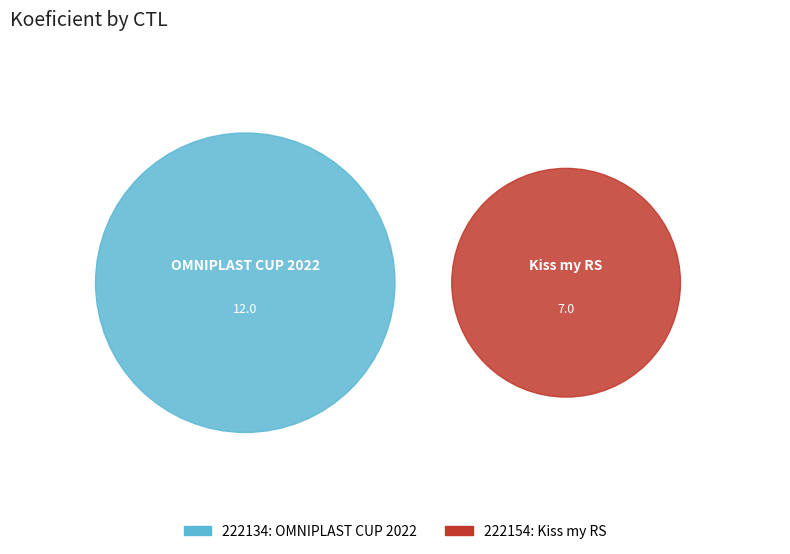

What is the ratio of the value at 222134 to the value at 222154?

1.7